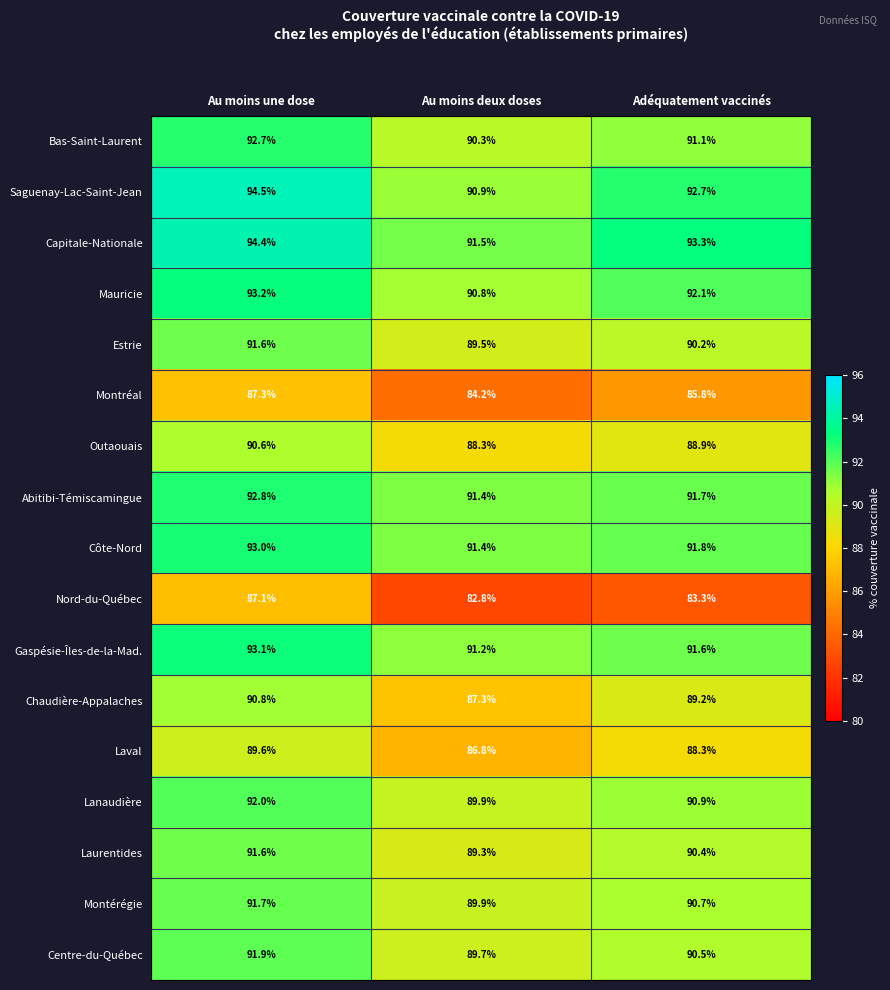

What is the total value across all series at Adéquatement vaccinés?

1532.5